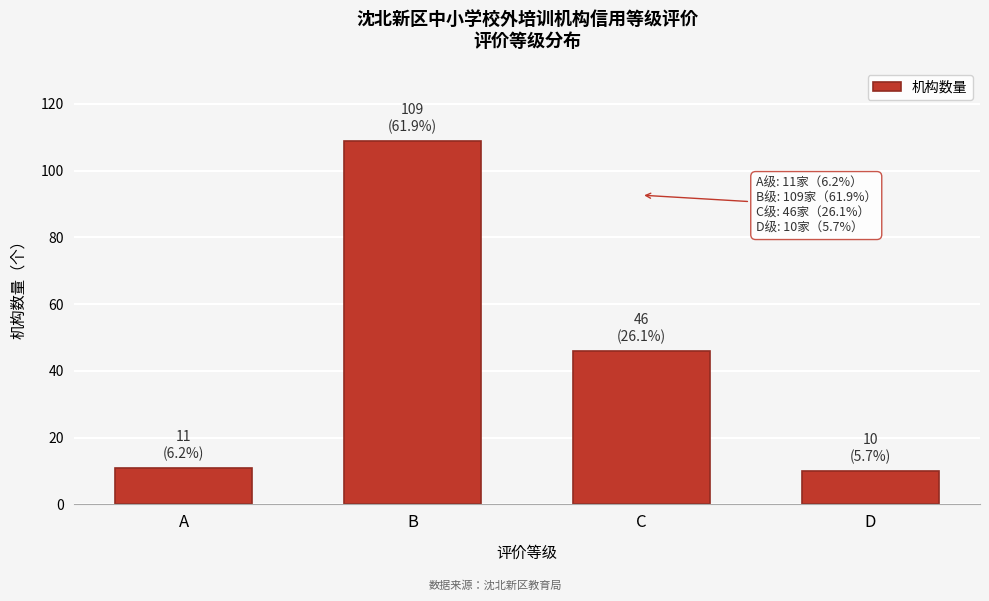

Reading left to right, transcribe all the data shown in this chart.

11	109	46	10